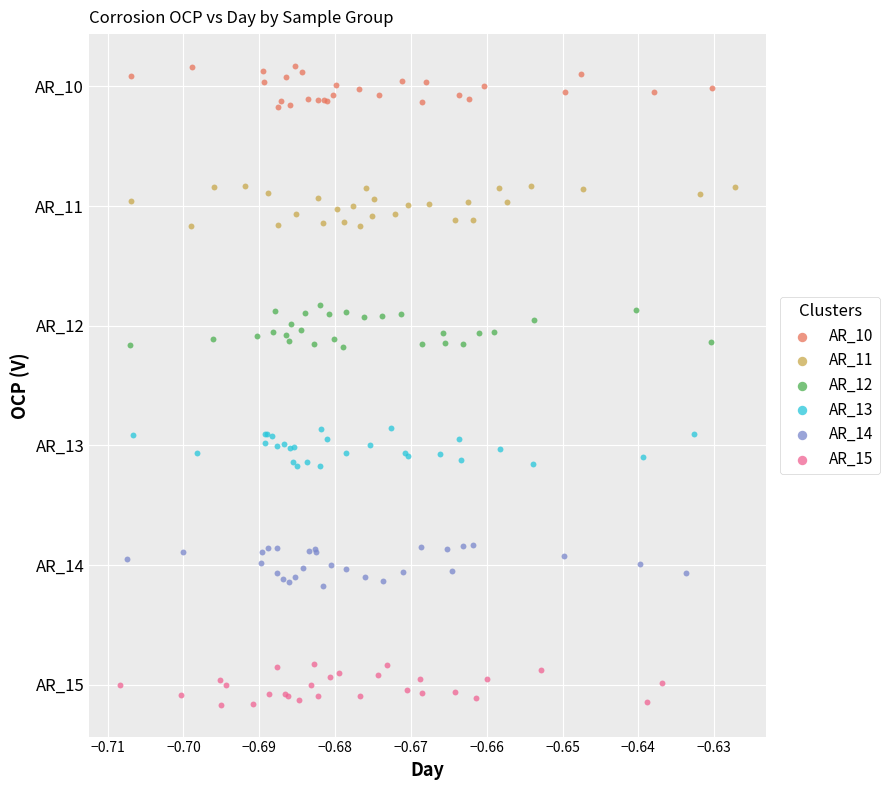

What are all the series names shown in the legend?

AR_10, AR_11, AR_12, AR_13, AR_14, AR_15